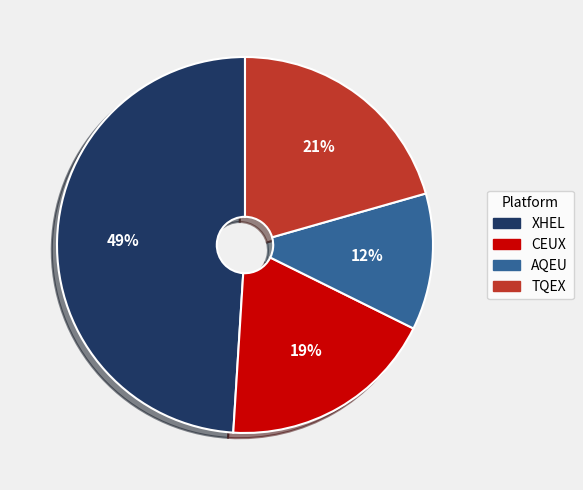

Combined, do TQEX and CEUX account for over 50%?

No